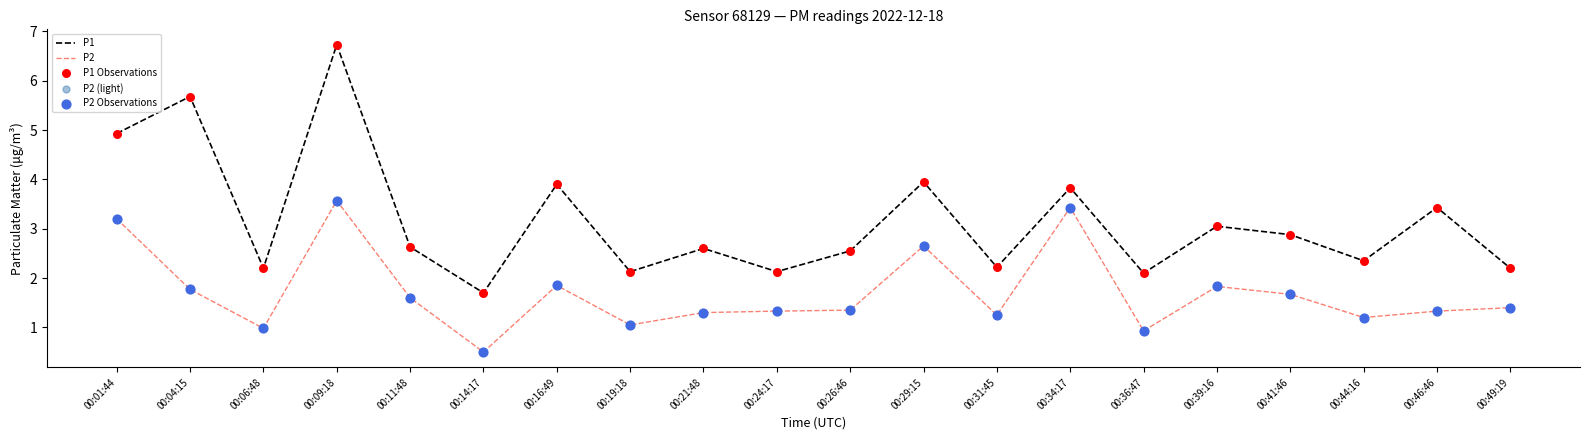

At how many categories does at least one series exceed 4?

3